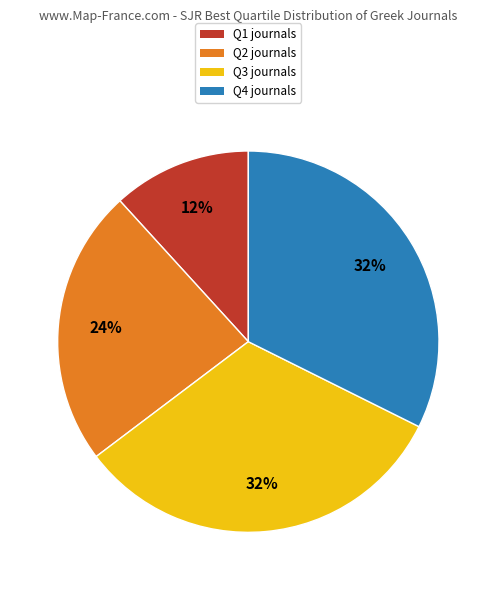

Which has a higher value, Q4 or Q1?

Q4